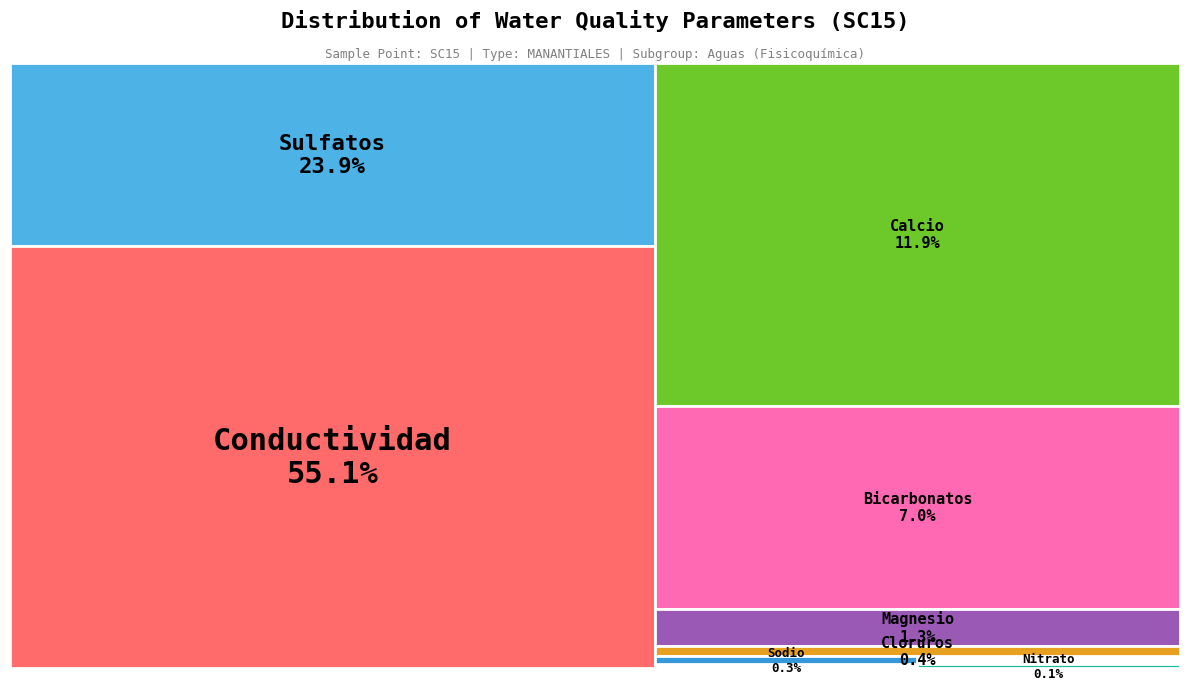

Is it true that Magnesio is 1% of the pie?

True